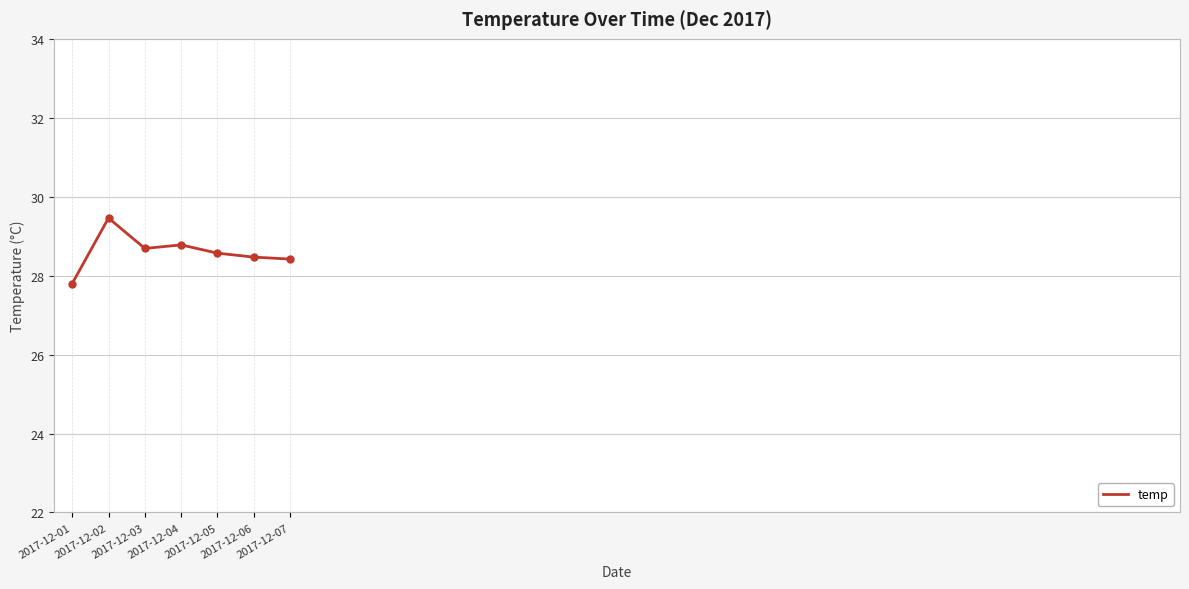

What is the change in value from 2017-12-02 to 2017-12-06?

-1.0